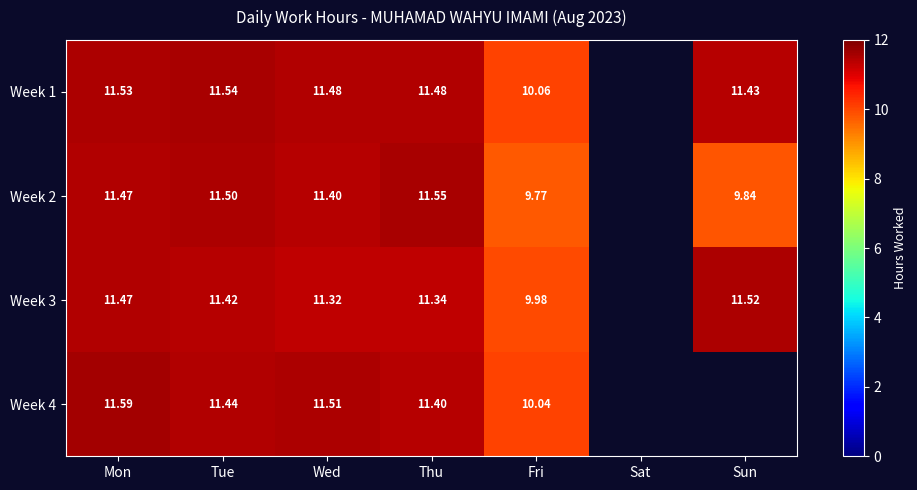

Is the value of Week 1 at Sun greater than the value of Week 3 at Sun?

No